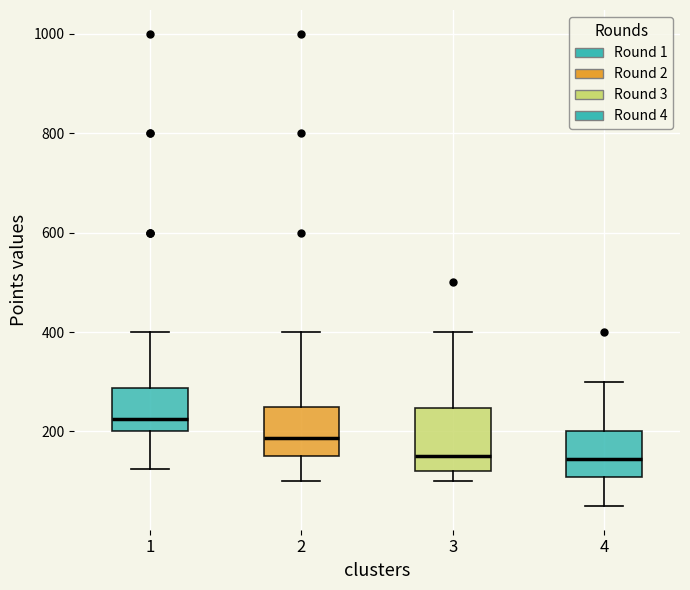

Where is the lower edge of the box at x = 4 on the y-axis? The values are not printed on the chart, so give them approximately, as read against the axis.

100